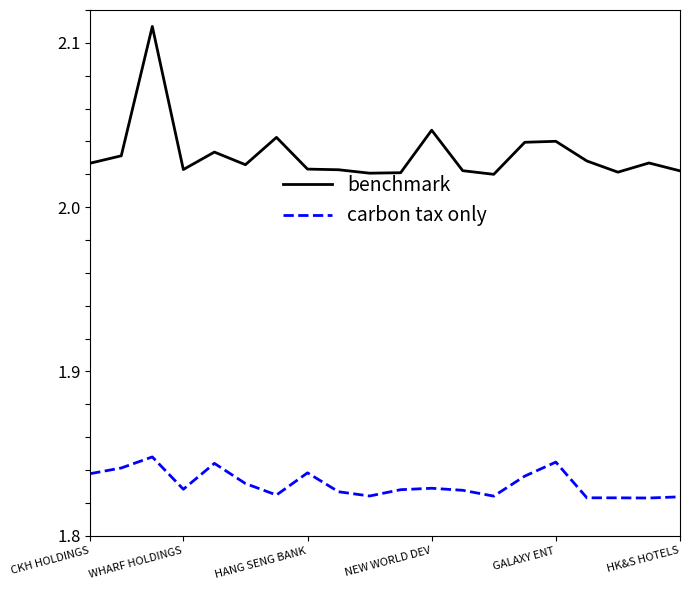

List the series in order of their peak value, lowest first.

carbon tax only, benchmark